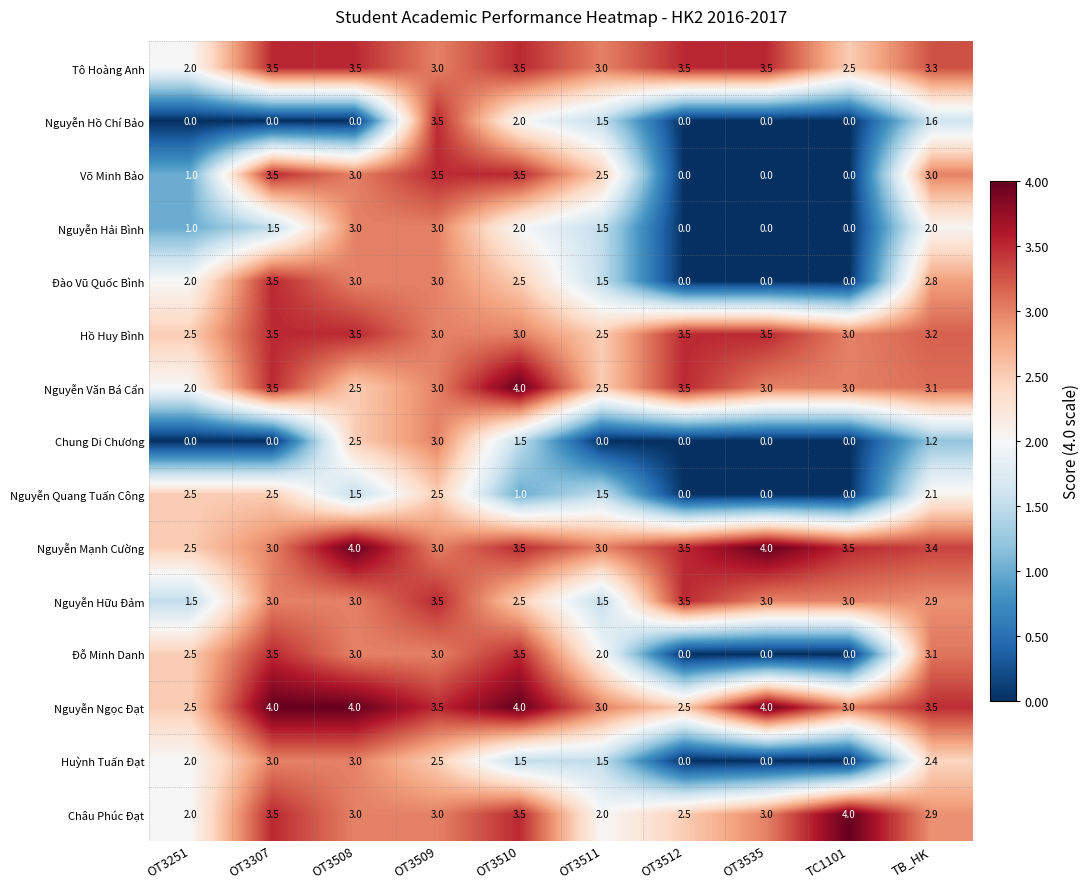

At which label is Đào Vũ Quốc Bình closest to 1?

OT3511